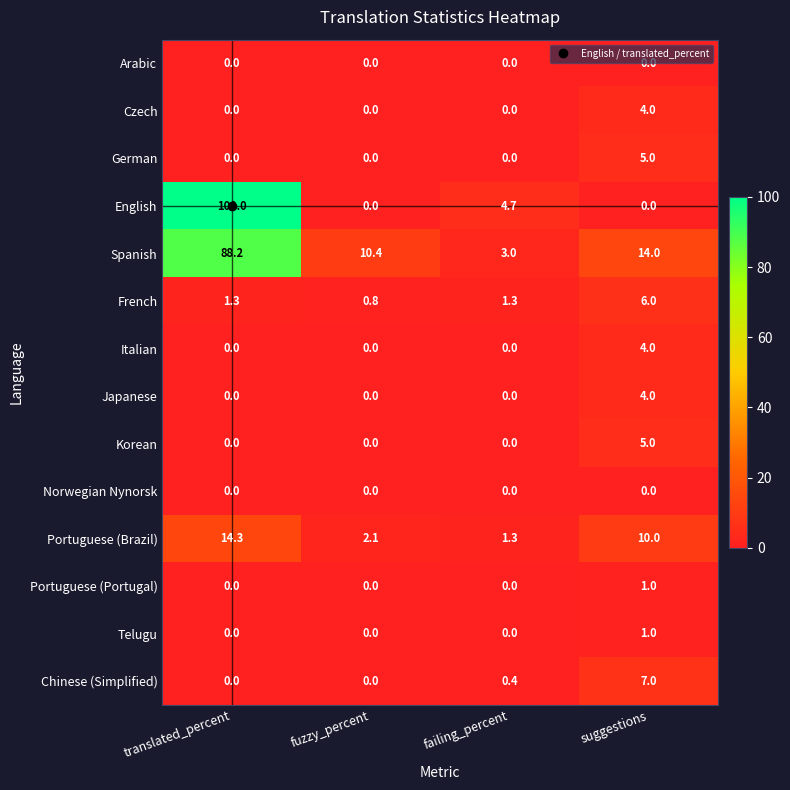

Which series has the widest spread of values?

English